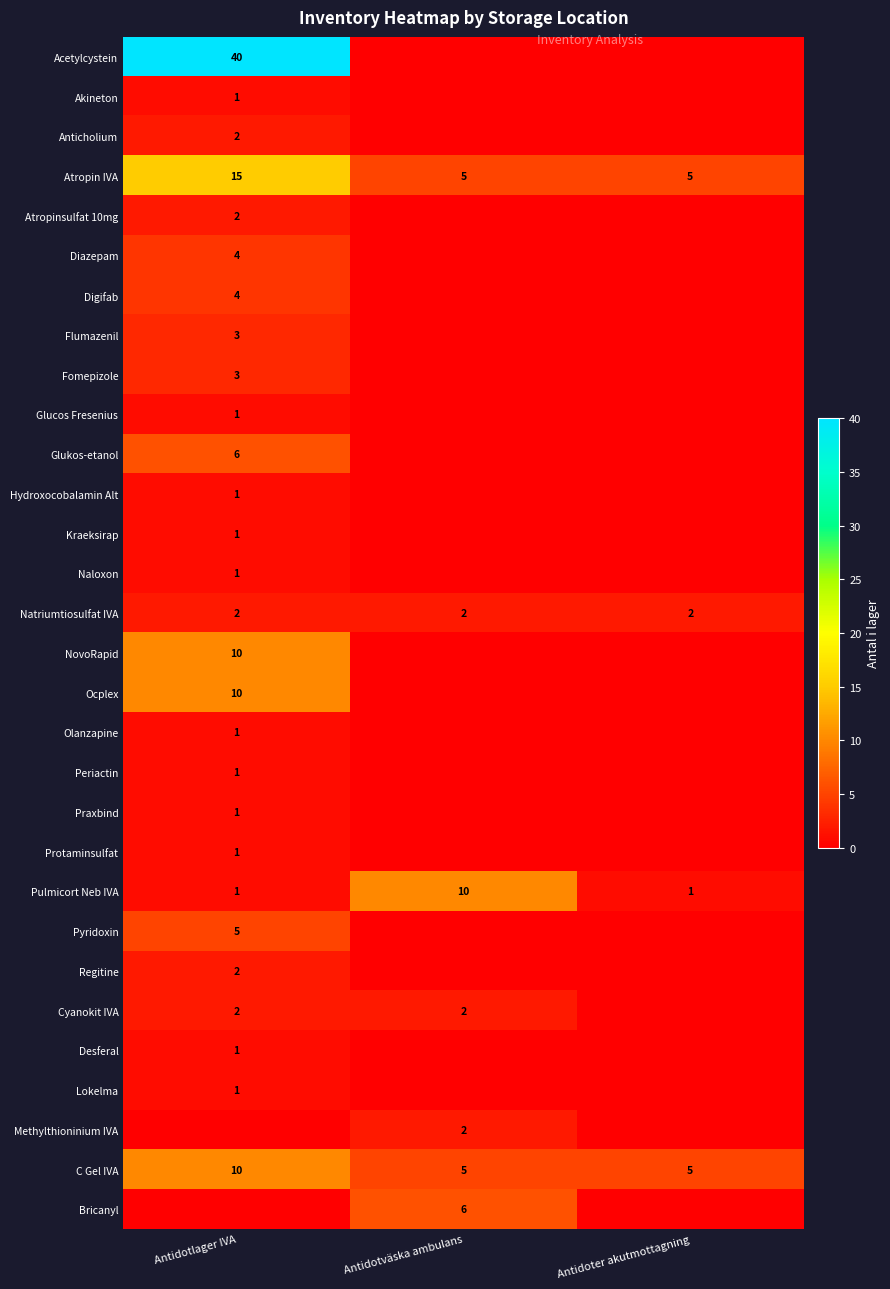

What is the difference between the maximum and minimum values in the Pulmicort Neb IVA series?

9